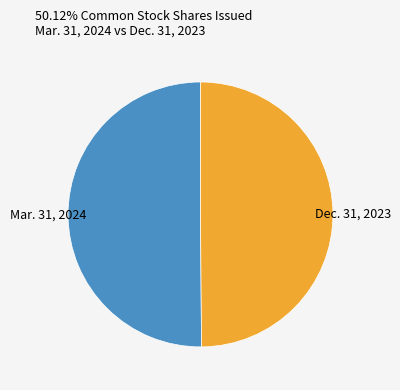

Count the number of slices in the pie.

2